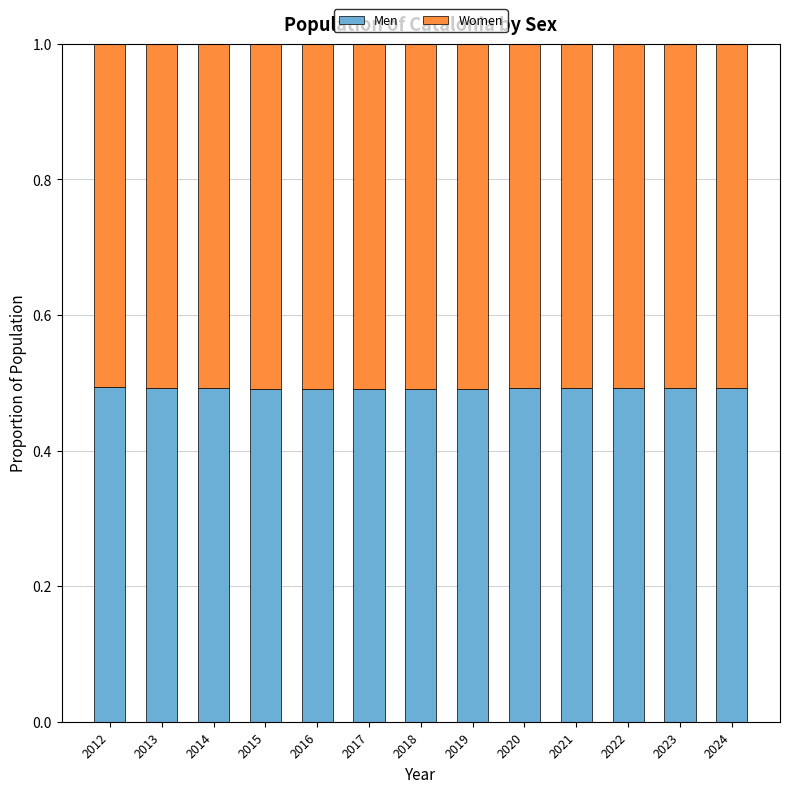

The Men series shows 0.5 at 2023. True or false?

True